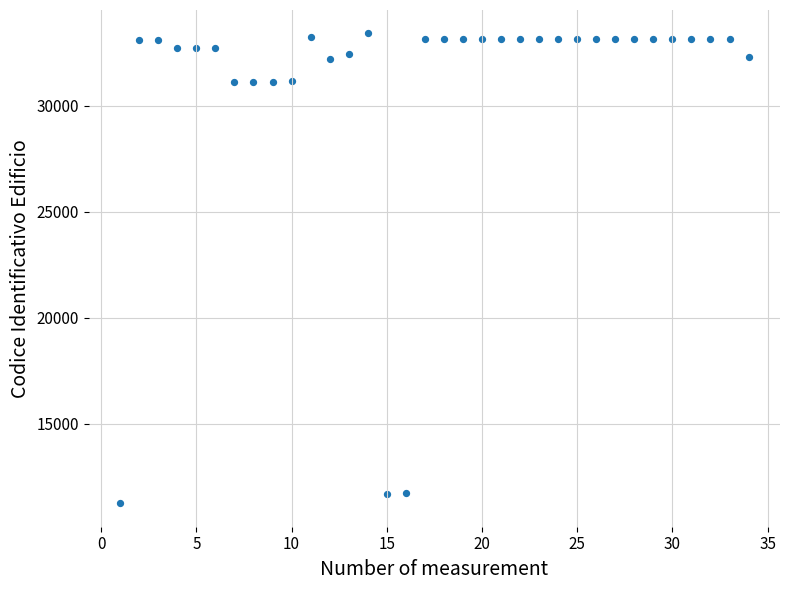

What is the range of Y values (max minus min)?

22150